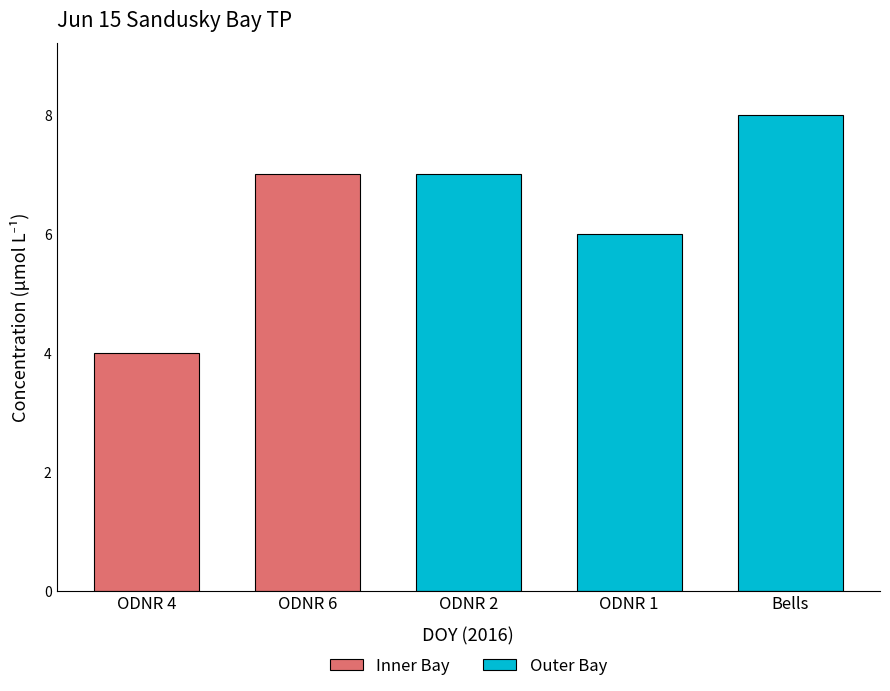

Are the bars grouped side by side (vs. stacked)?

Yes